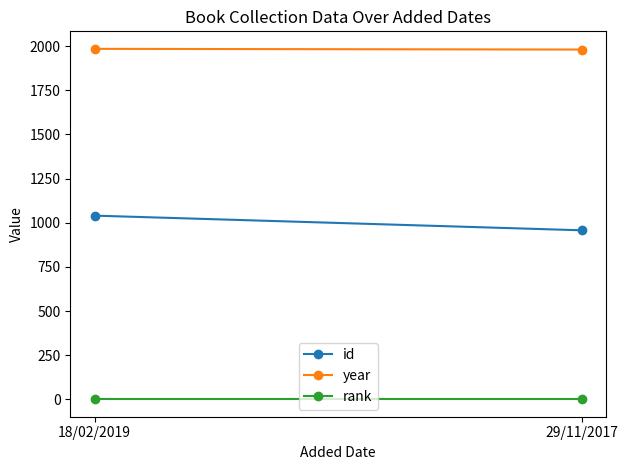

Does the chart have visible grid lines?

No